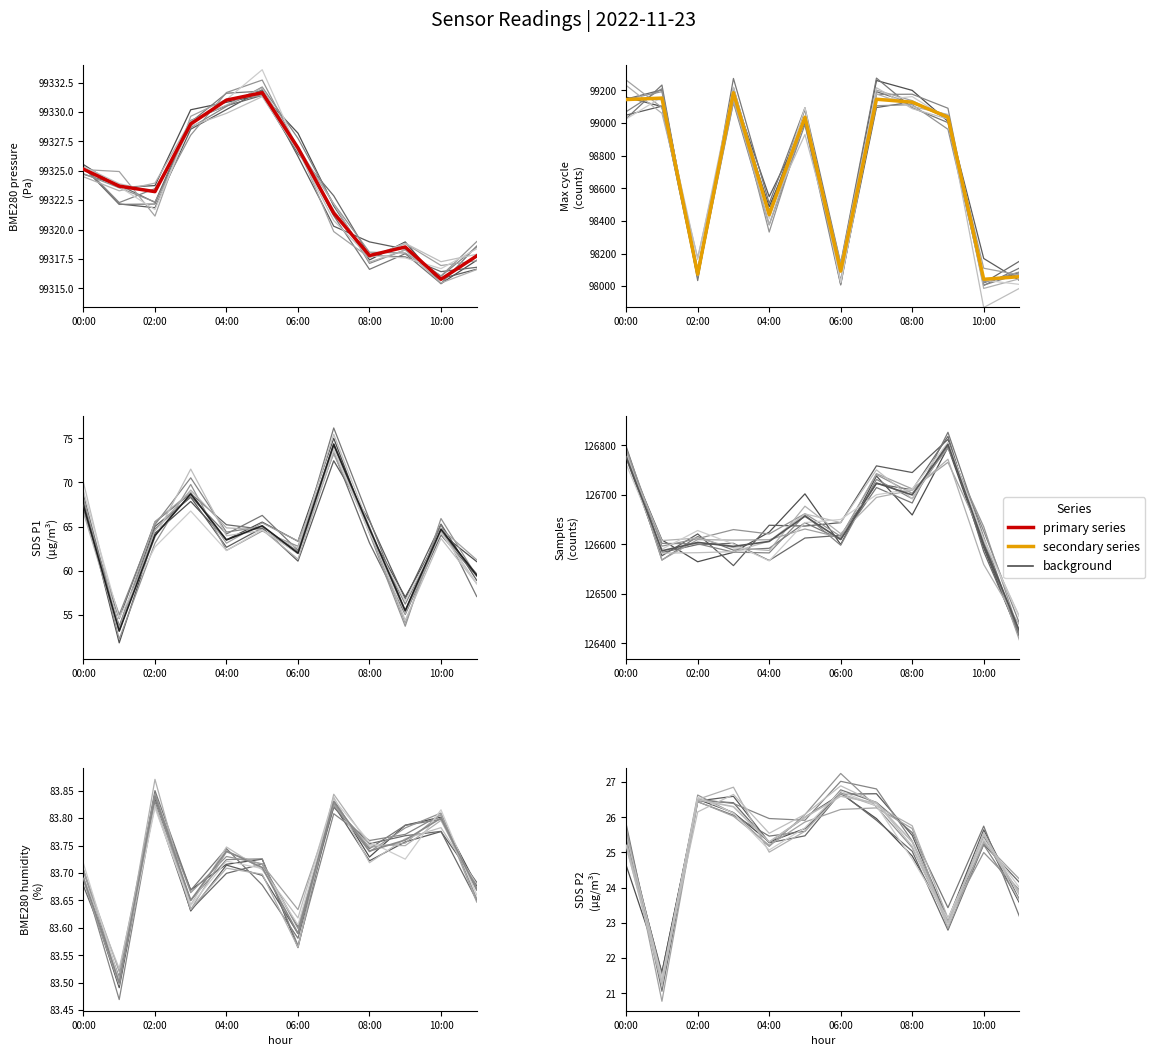

What is the label of the 8th point from the left?

7